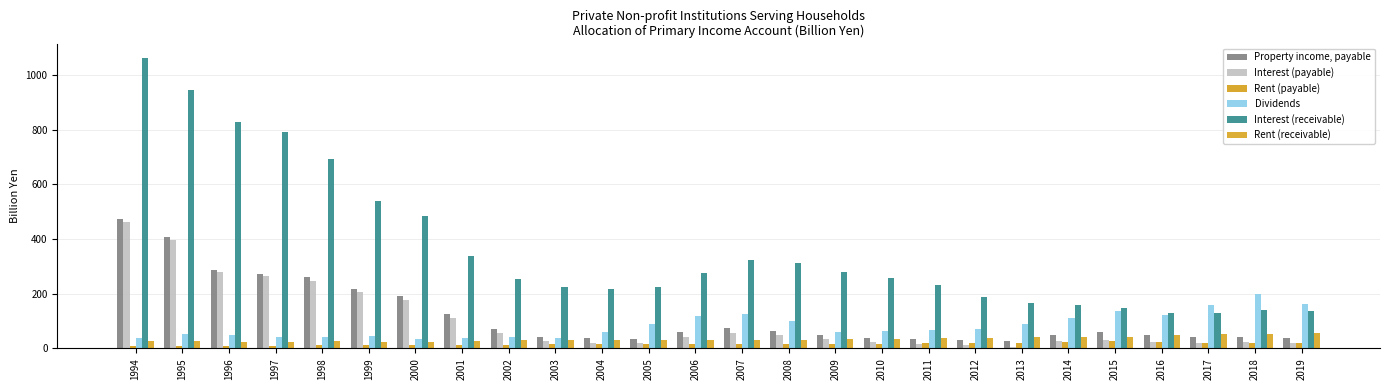

Reading right to left, what are all the values shown in this chart?

Property income, payable: 39.5	43.3	41.0	48.1	58.4	49.4	27.6	31.4	35.3	38.4	48.9	65.1	73.5	60.3	35.3	38.1	43.3	70.5	126.3	189.9	218.2	259.3	273.5	286.7	407.1	473.2
Interest (payable): 19.4	23.8	20.8	24.3	32.5	25.9	6.4	11.5	17.3	23.1	34.0	49.9	57.0	42.6	18.4	21.2	28.7	56.8	112.5	176.3	205.0	247.4	264.0	277.7	397.8	463.4
Rent (payable): 20.1	19.5	20.2	23.8	26.0	23.5	21.3	19.9	18.0	15.3	14.9	15.2	16.6	17.6	16.9	16.9	14.6	13.7	13.8	13.6	13.3	12.0	9.4	9.0	9.3	9.7
Dividends: 160.9	197.4	159.7	121.1	138.4	112.8	87.8	71.4	67.2	63.0	60.3	100.1	126.3	116.9	89.4	59.0	38.9	41.6	36.7	34.9	43.7	42.3	43.5	49.2	51.2	38.8
Interest (receivable): 137.8	138.9	131.0	129.0	148.9	157.8	164.8	189.6	231.8	256.2	277.7	312.5	321.5	275.9	223.9	215.5	225.2	252.1	336.7	485.3	540.5	692.7	791.8	829.6	946.3	1061.3
Rent (receivable): 55.0	54.2	52.3	47.6	42.4	41.1	41.3	38.6	37.9	34.7	34.0	31.7	31.0	31.9	30.6	31.1	29.5	29.7	27.8	24.3	24.2	27.1	25.1	25.2	26.3	26.5